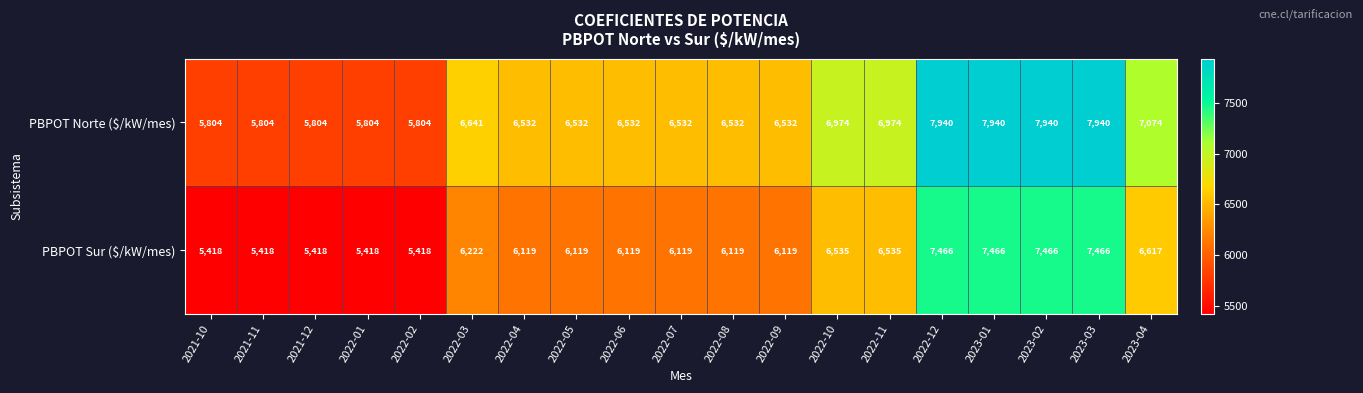

What is the difference between the PBPOT Norte ($/kW/mes) values at 2022-11 and 2023-02?

966